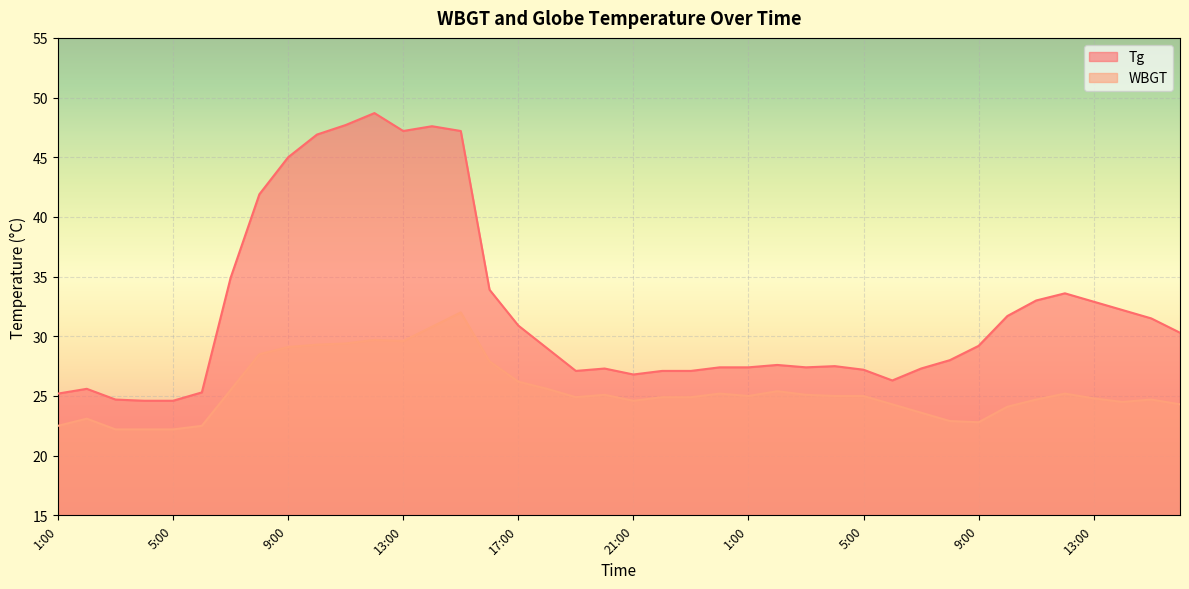

Is it true that WBGT equals 25.0 at 4:00?

True